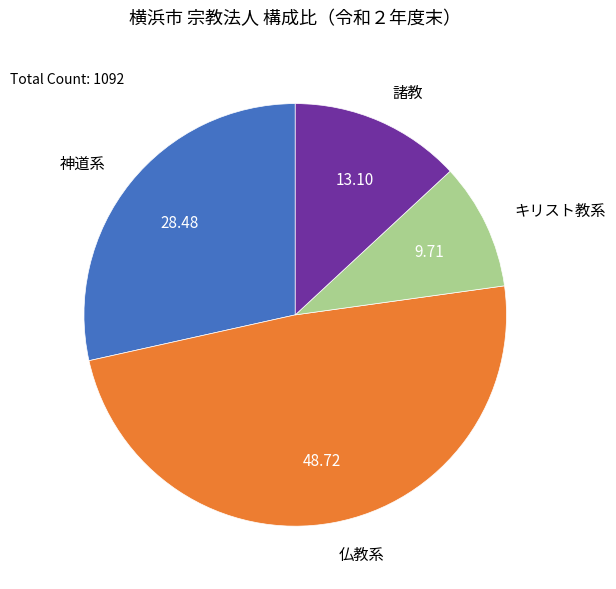

The 仏教系 slice represents 58% of the pie. True or false?

False